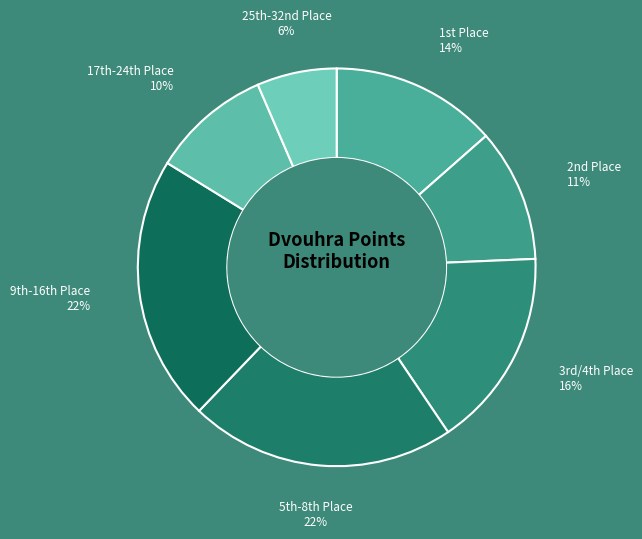

Count the number of slices in the pie.

7